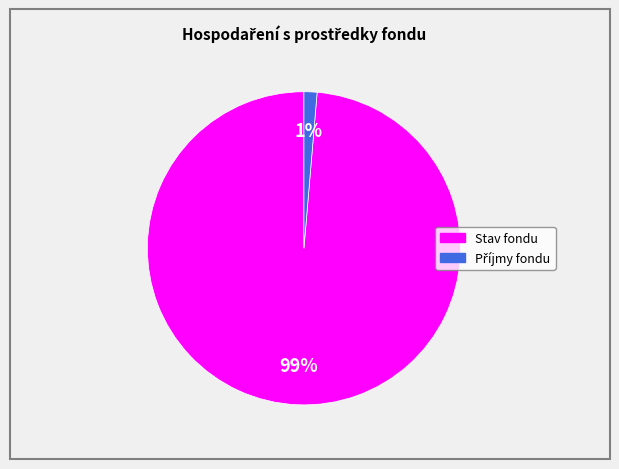

Is there a majority slice in this chart?

Yes